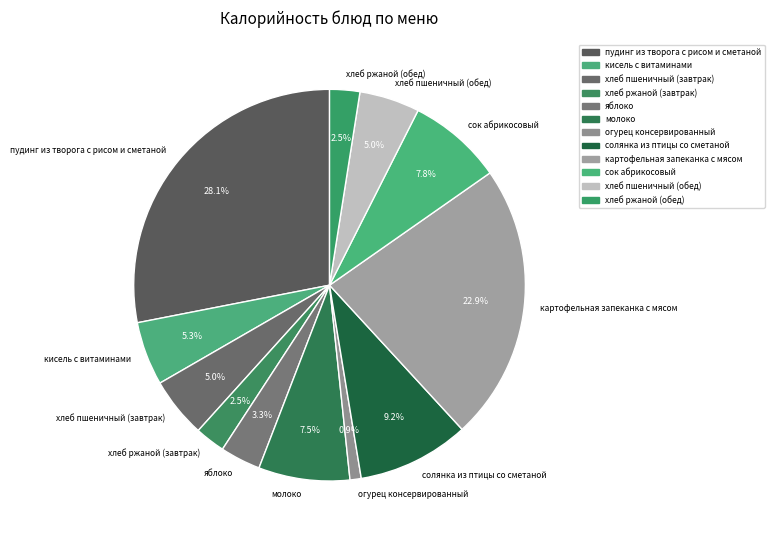

Which category has the biggest portion of the pie?

пудинг из творога с рисом и сметаной